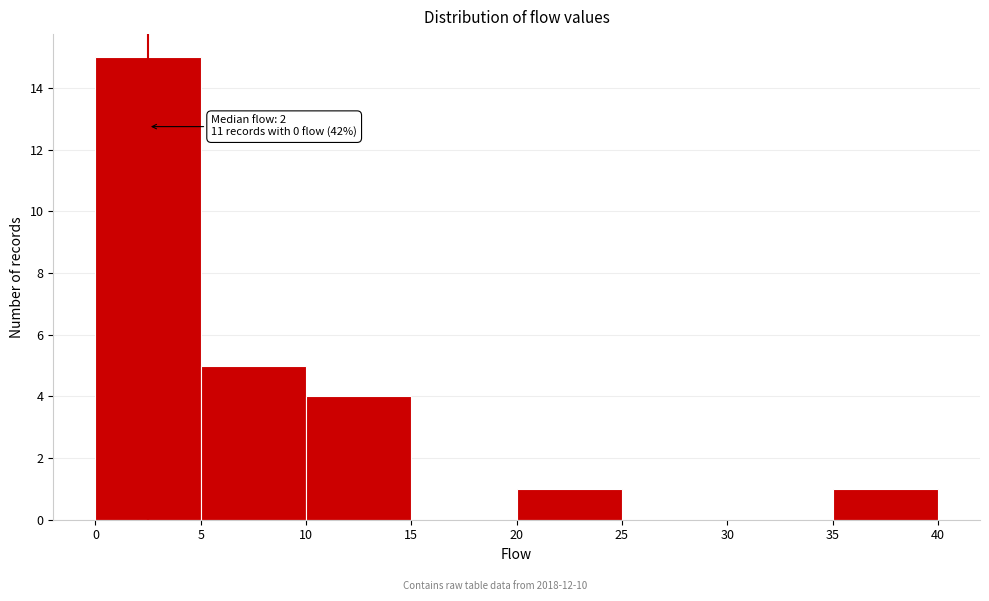

Over which range of the x-axis is the bar tallest?

0 to 5